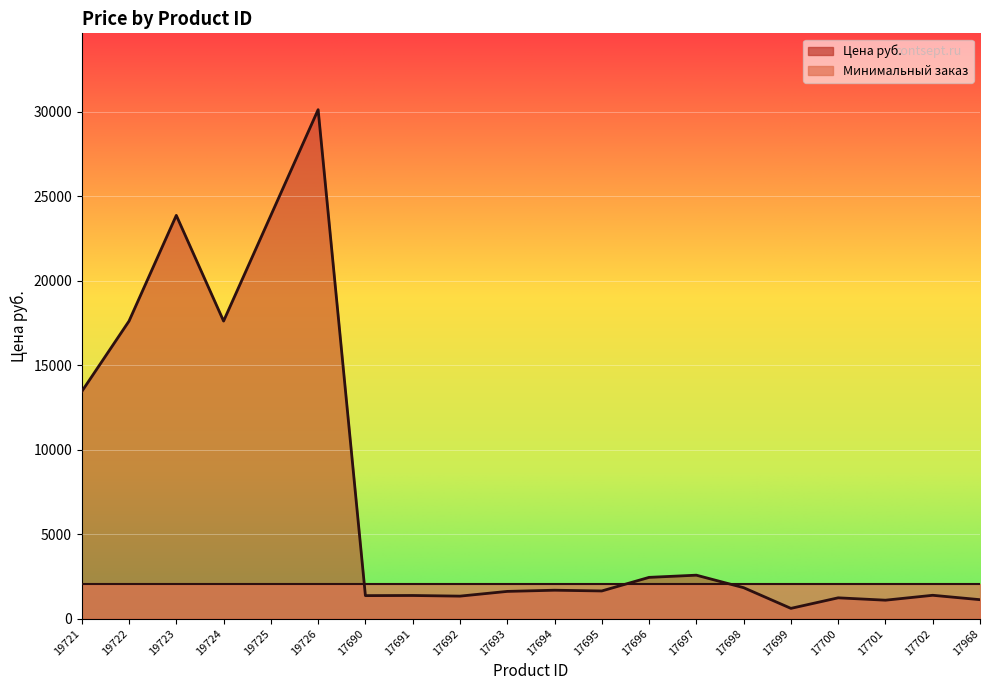

Reading left to right, extract all data points from this chart.

19721=13442	19722=17610	19723=23863	19724=17610	19725=23863	19726=30115	17690=1367	17691=1375	17692=1337	17693=1617	17694=1687	17695=1643	17696=2447	17697=2577	17698=1837	17699=613	17700=1237	17701=1097	17702=1387	17968=1127